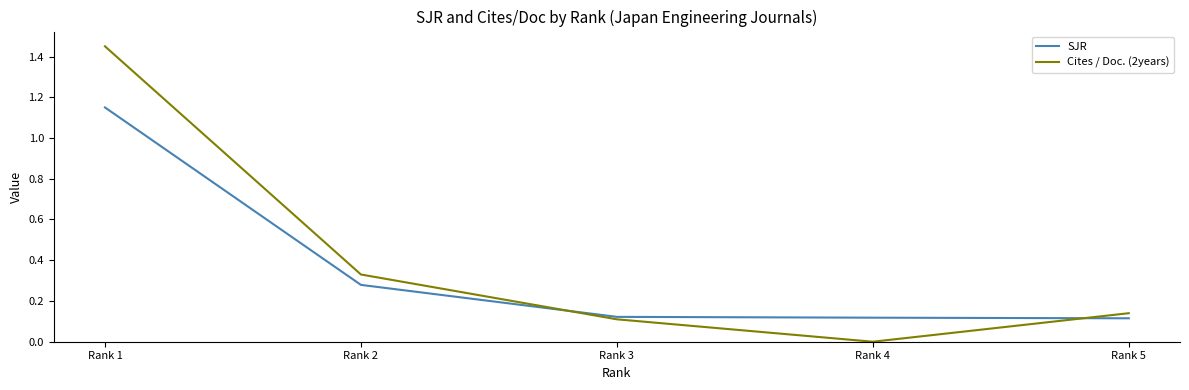

At how many categories does at least one series exceed 1?

1